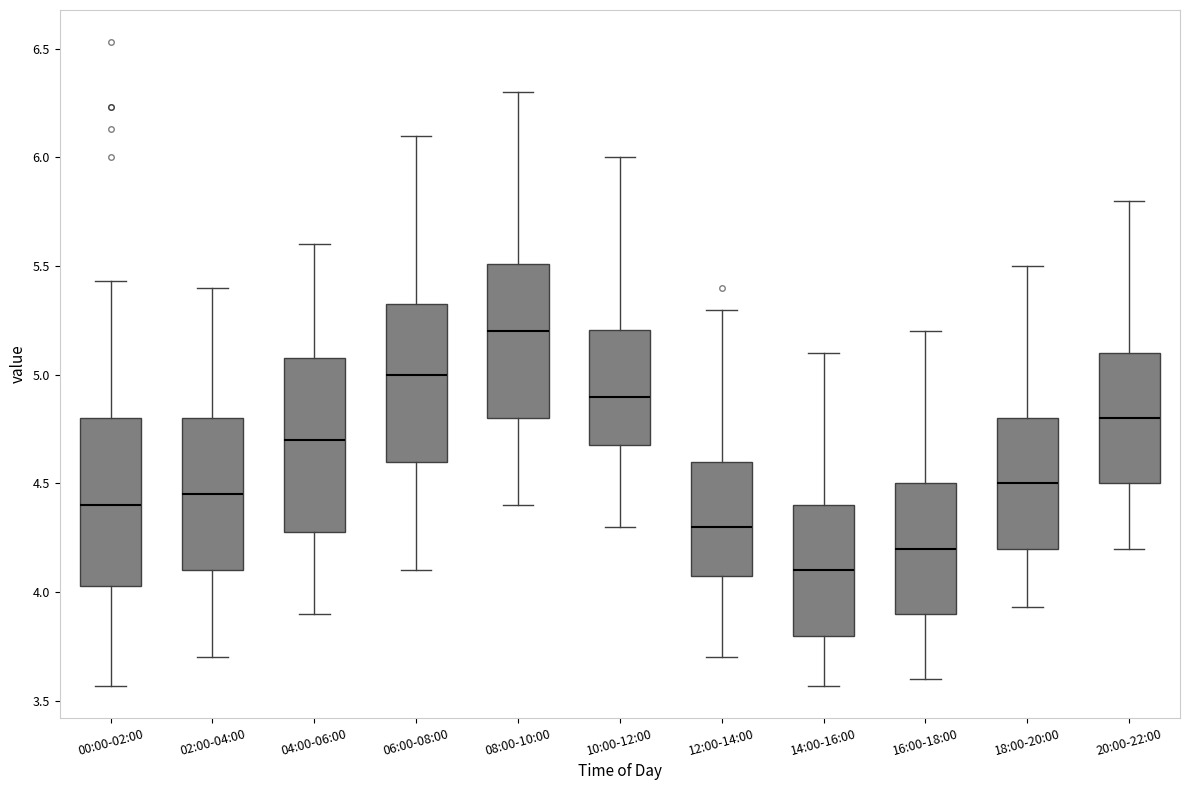

Reading left to right, transcribe this box plot: for each box, give where its median line is, the range the box spans, and where its two whiskers end, as read against the y-axis. The values are not printed on the chart, so give them approximately, as read against the axis.

00:00-02:00: median 4.40, box 4.05 to 4.80, whiskers 3.55 to 5.45
02:00-04:00: median 4.45, box 4.10 to 4.80, whiskers 3.70 to 5.40
04:00-06:00: median 4.70, box 4.30 to 5.10, whiskers 3.90 to 5.60
06:00-08:00: median 5.00, box 4.60 to 5.35, whiskers 4.10 to 6.10
08:00-10:00: median 5.20, box 4.80 to 5.50, whiskers 4.40 to 6.30
10:00-12:00: median 4.90, box 4.70 to 5.20, whiskers 4.30 to 6.00
12:00-14:00: median 4.30, box 4.10 to 4.60, whiskers 3.70 to 5.30
14:00-16:00: median 4.10, box 3.80 to 4.40, whiskers 3.55 to 5.10
16:00-18:00: median 4.20, box 3.90 to 4.50, whiskers 3.60 to 5.20
18:00-20:00: median 4.50, box 4.20 to 4.80, whiskers 3.95 to 5.50
20:00-22:00: median 4.80, box 4.50 to 5.10, whiskers 4.20 to 5.80